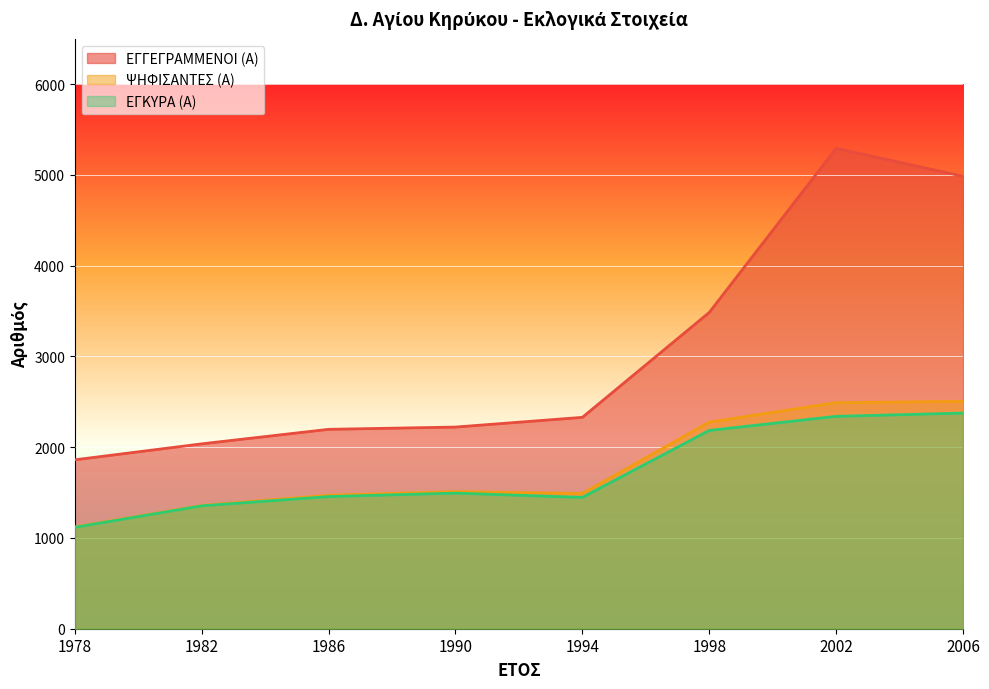

How many interior local valleys does the ΕΓΚΥΡΑ (Α) series have?

1